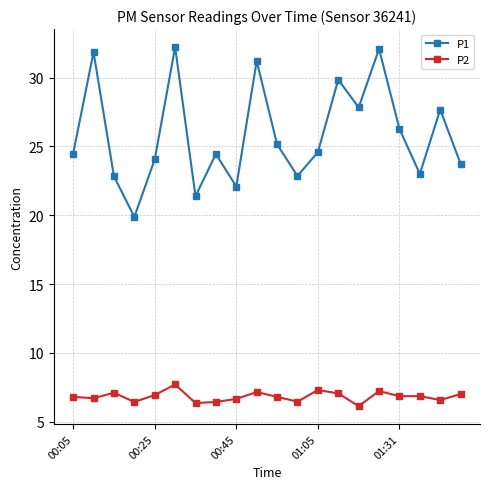

What is the maximum value for P1?

32.2